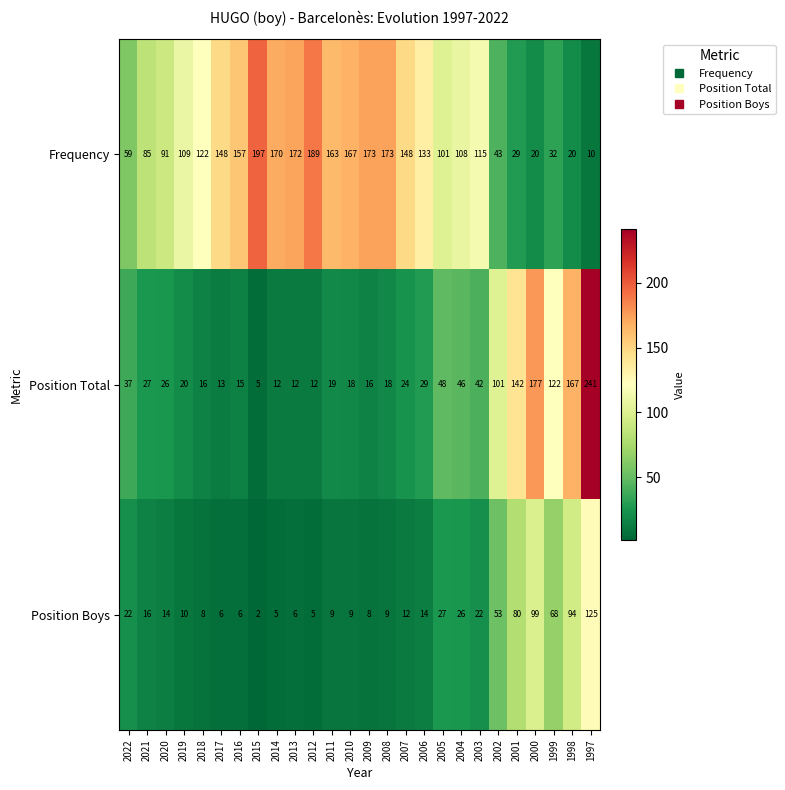

What is the spread (max minus min) of values at 1999?

90